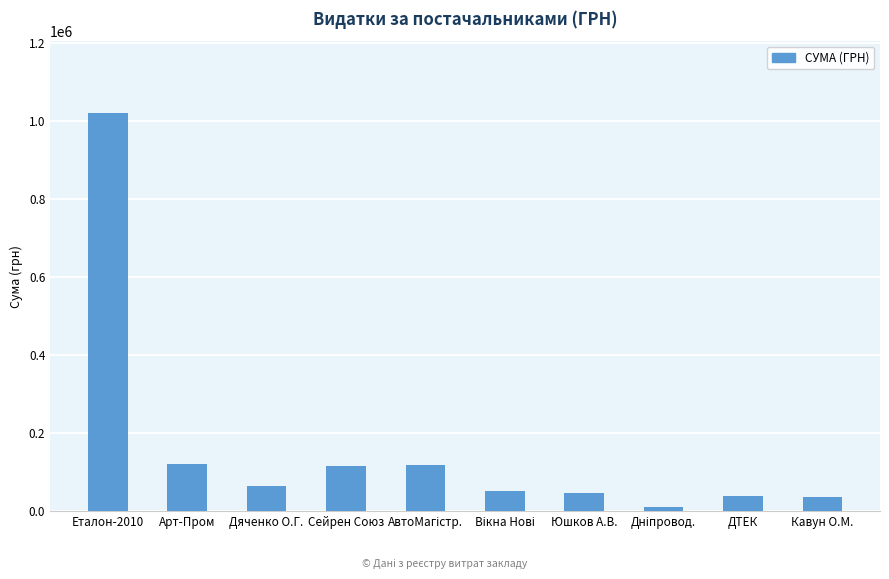

What is the sum of all values?

1626299.2